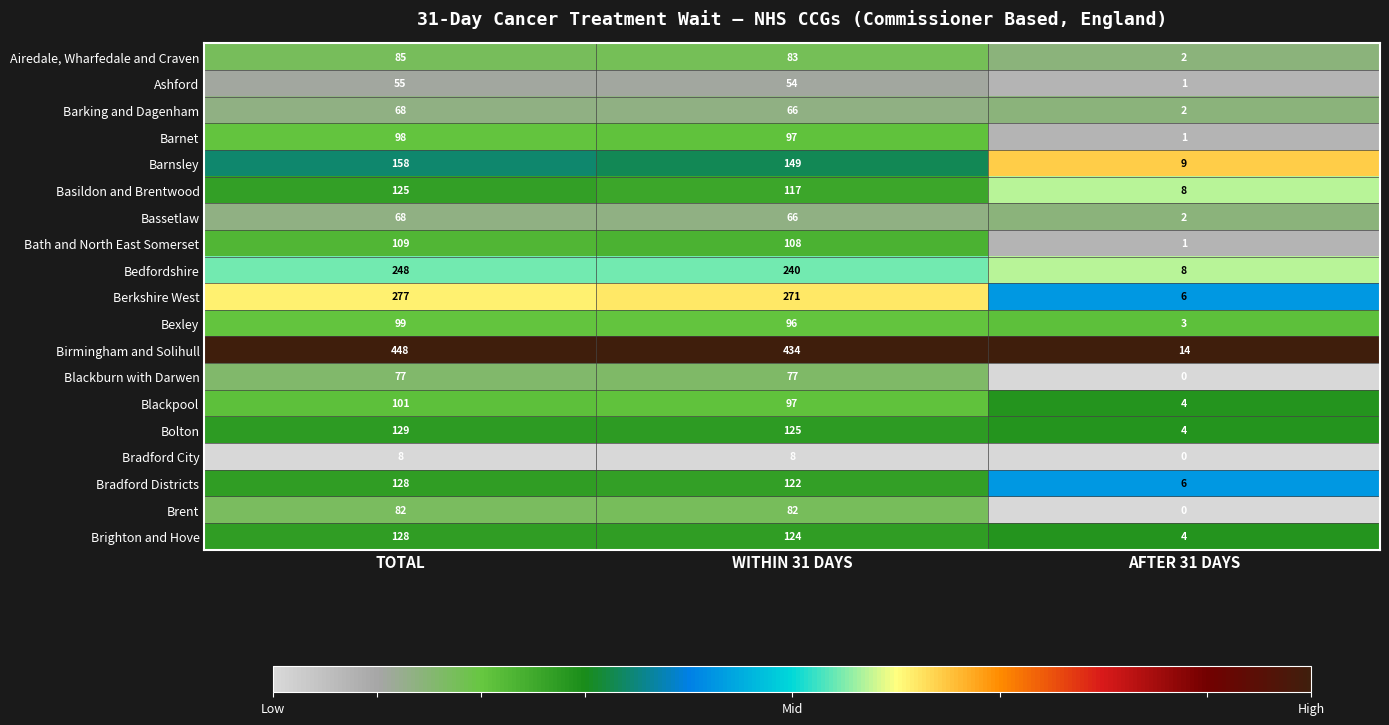

Count the number of data series in this chart.

19